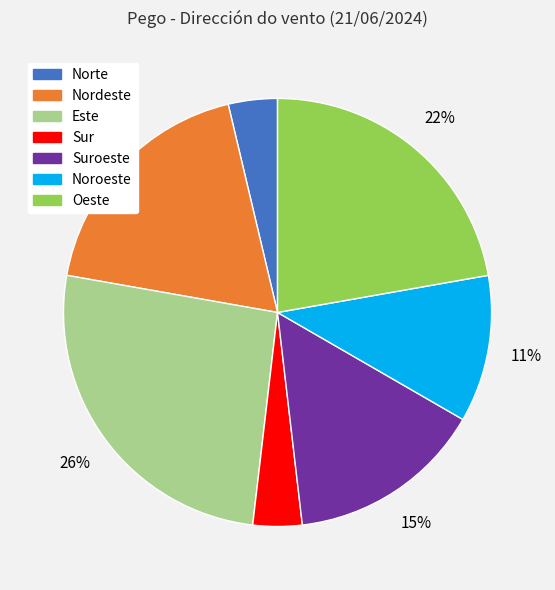

The Este slice represents 17% of the pie. True or false?

False